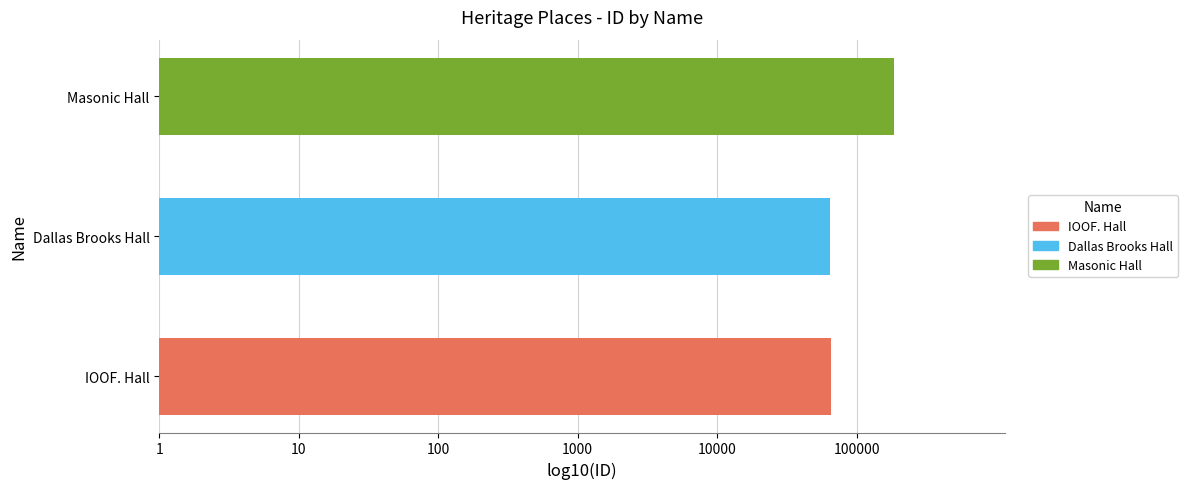

Count the values in the range 4 to 5.

2